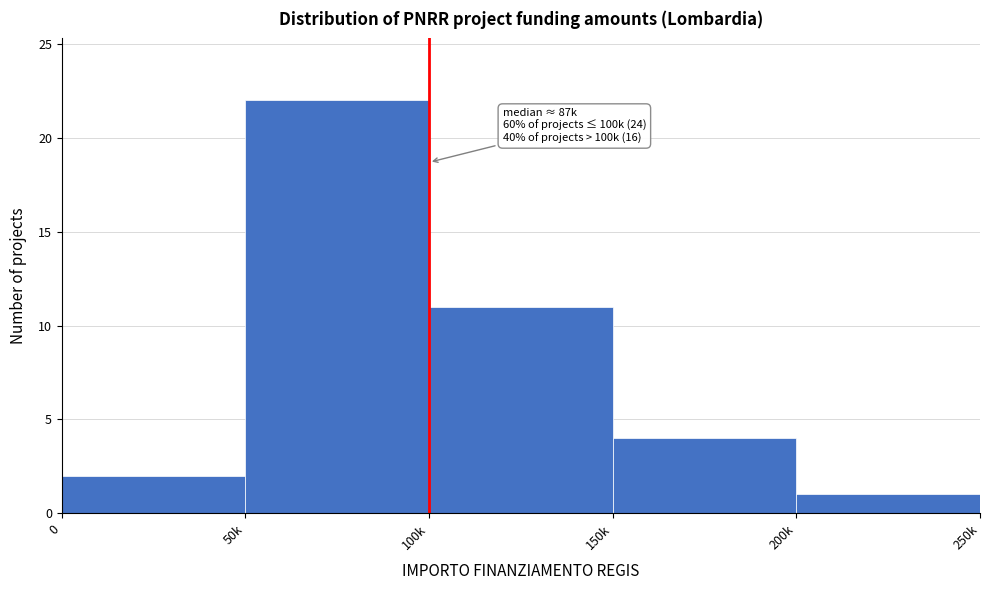

Reading left to right, list all the values displayed in this chart.

2	22	11	4	1